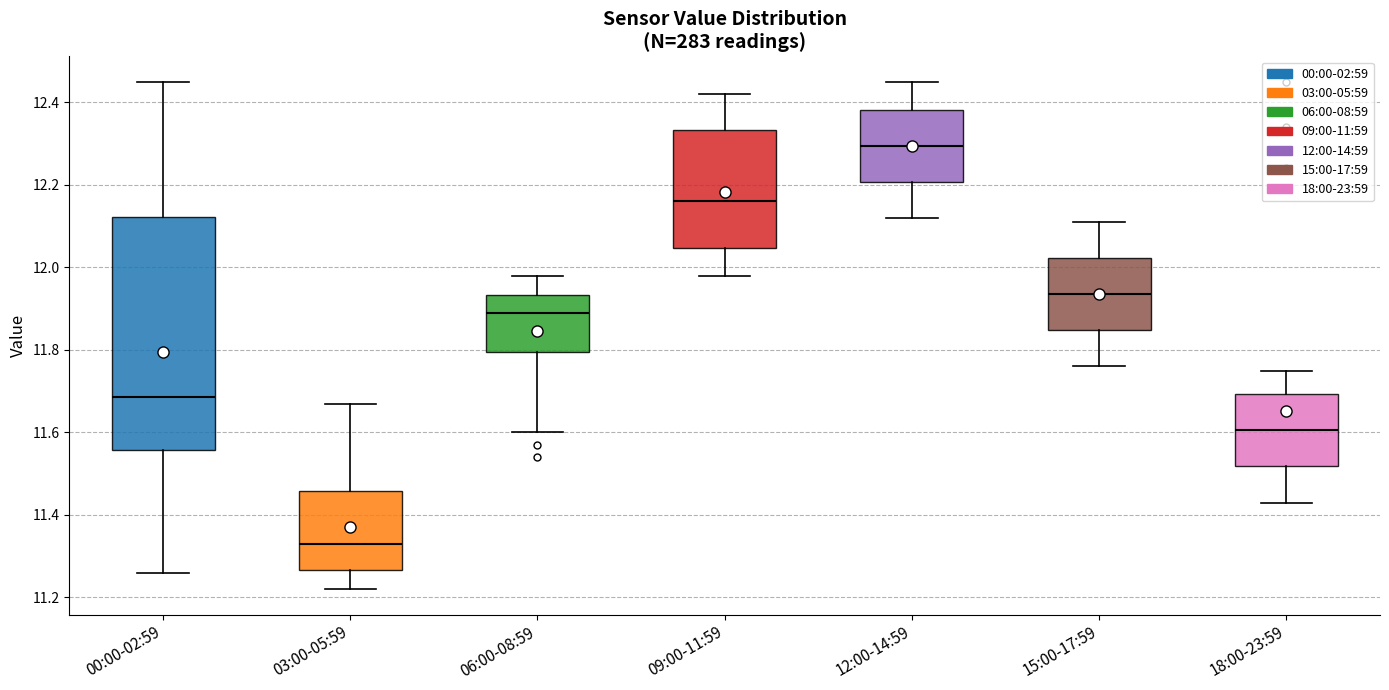

Where is the upper edge of the box for 00:00-02:59 on the y-axis? The values are not printed on the chart, so give them approximately, as read against the axis.

12.12